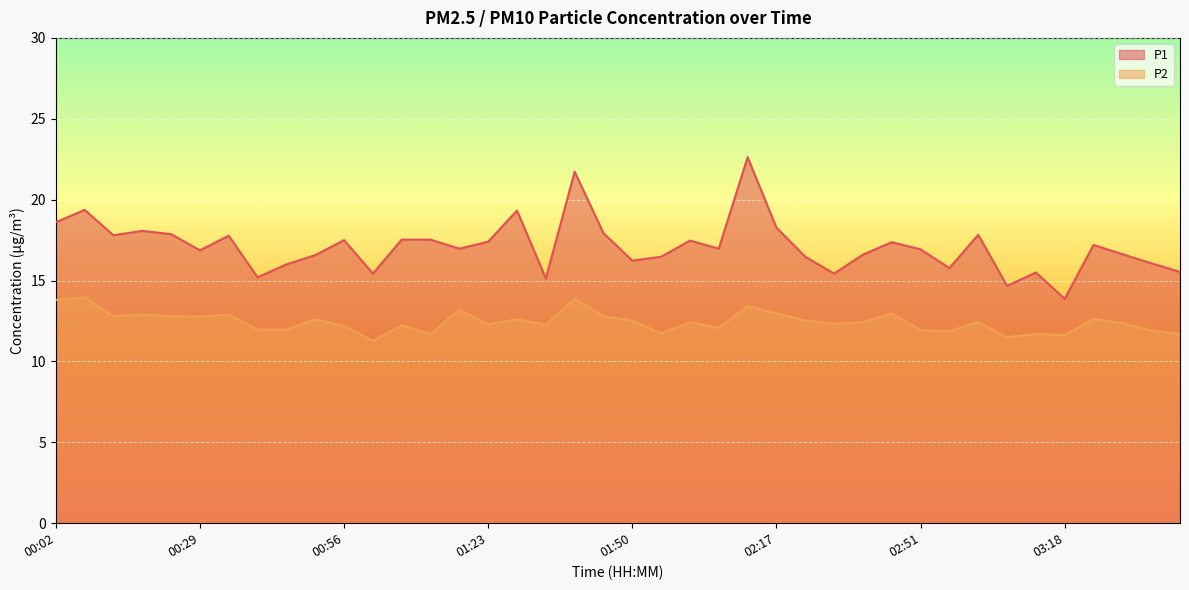

At which category does the chart reach its peak across all series?

02:12